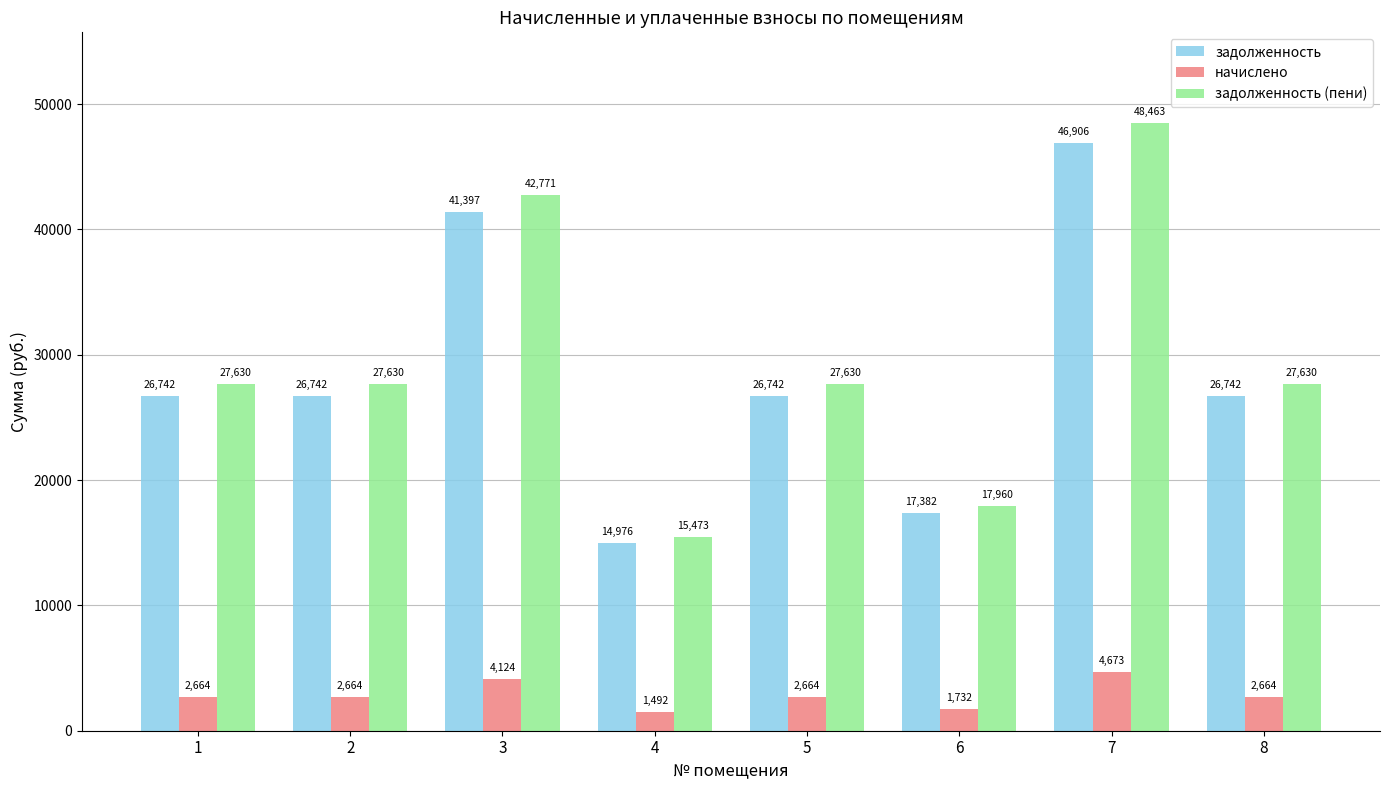

What value does the задолженность (пени) series have at 7?

48463.1